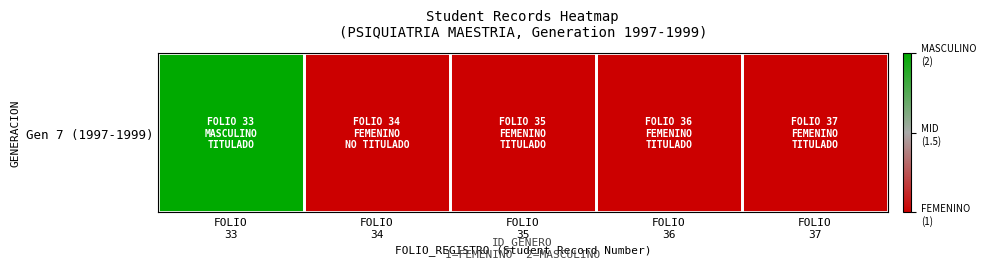

The value at FOLIO
36 is 1. True or false?

False